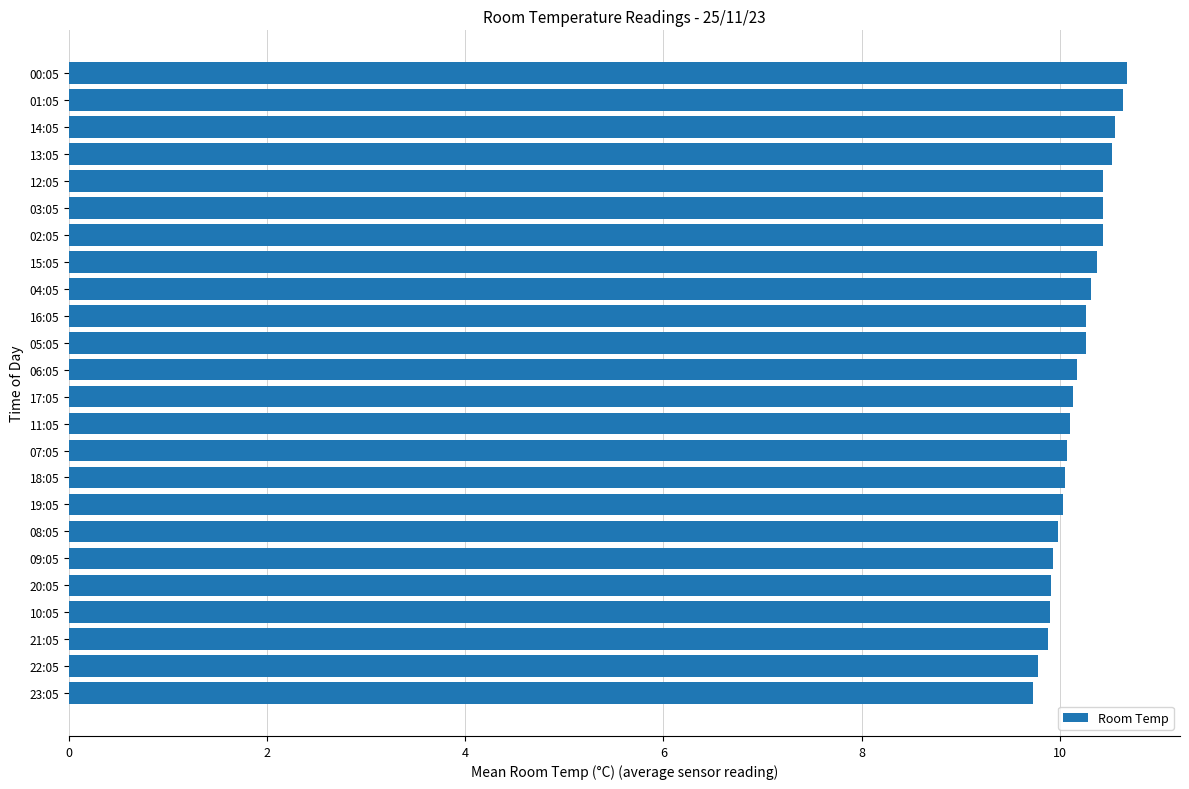

What is the sum of all values?

244.6